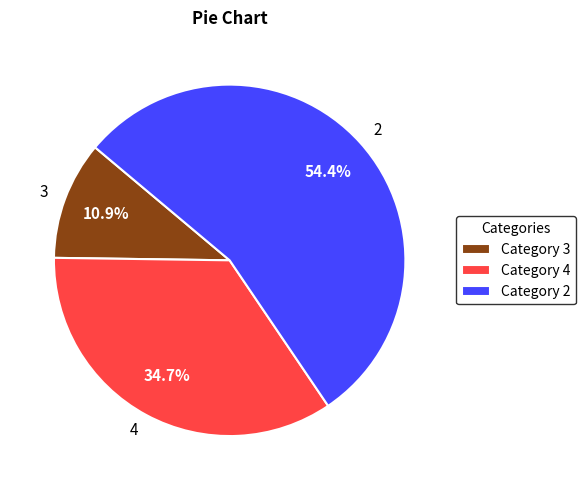

Is there a majority slice in this chart?

Yes